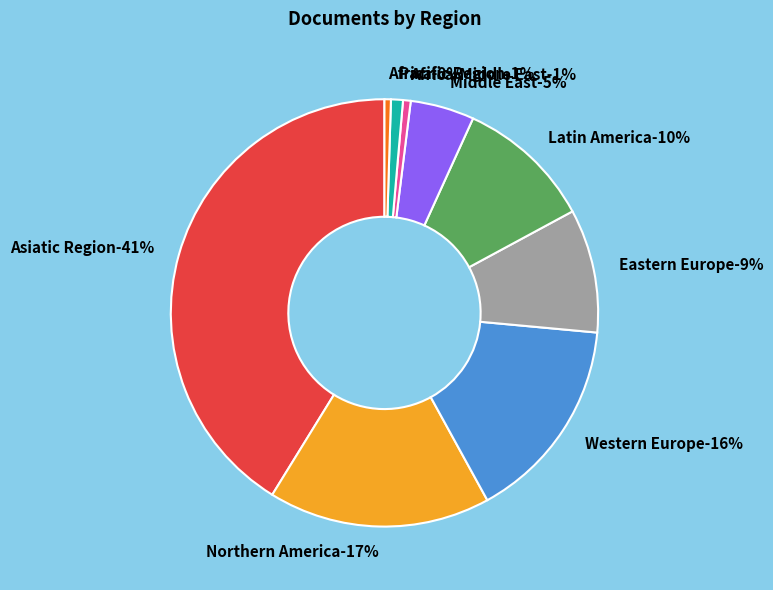

True or false: Eastern Europe accounts for 9% of the total.

True